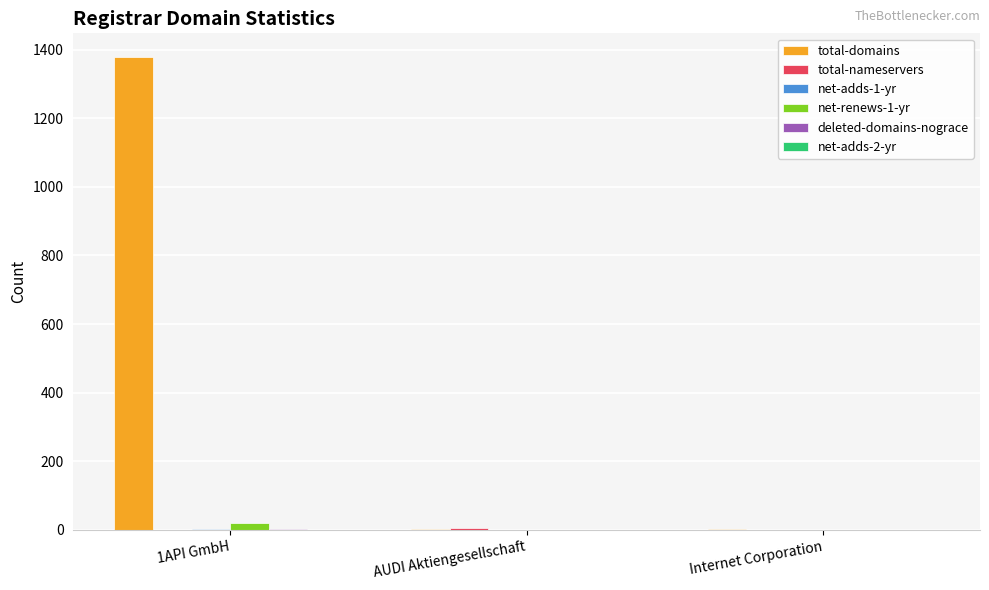

The value of total-domains at 1API GmbH is 399. True or false?

False